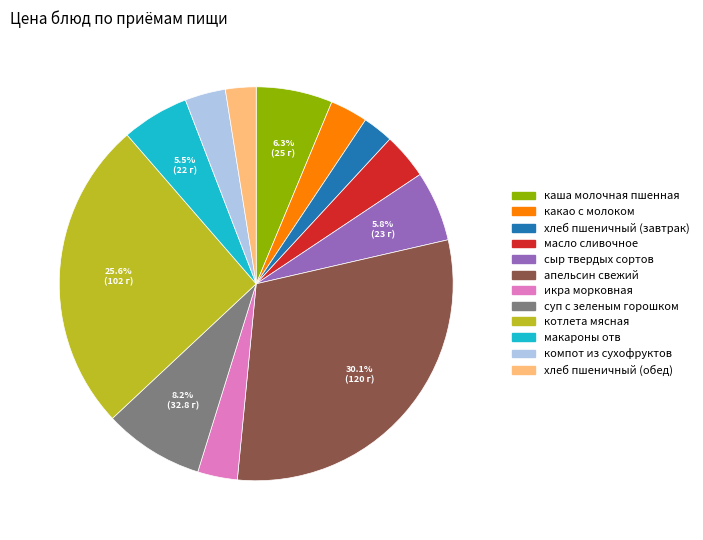

Does хлеб пшеничный (обед) account for over 50% of the chart?

No